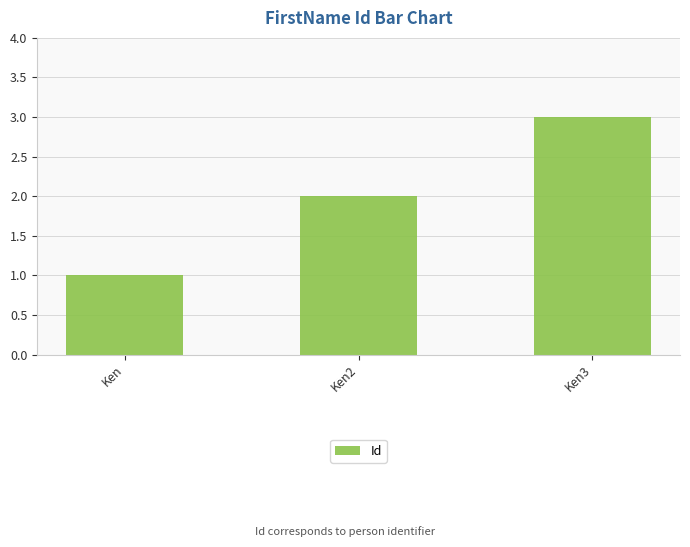

Count the number of categories in the chart.

3